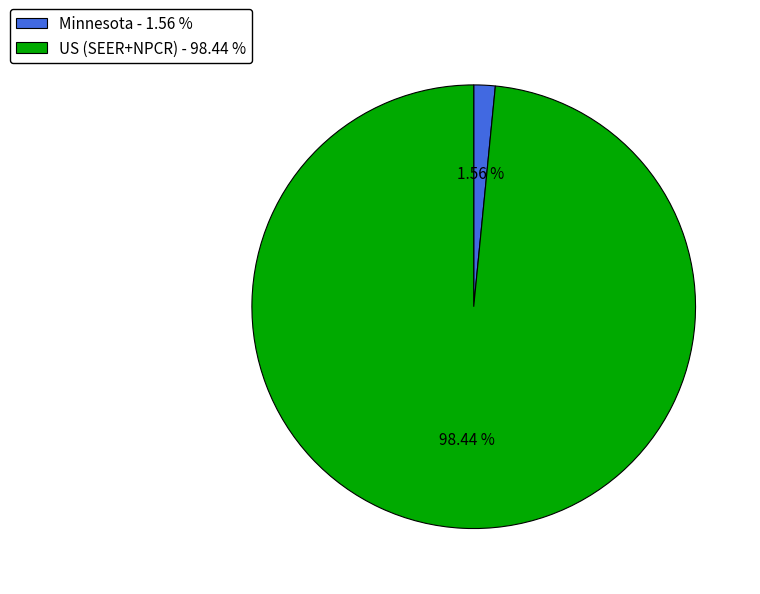

To the nearest percent, what percentage of the pie is US (SEER+NPCR)?

98%